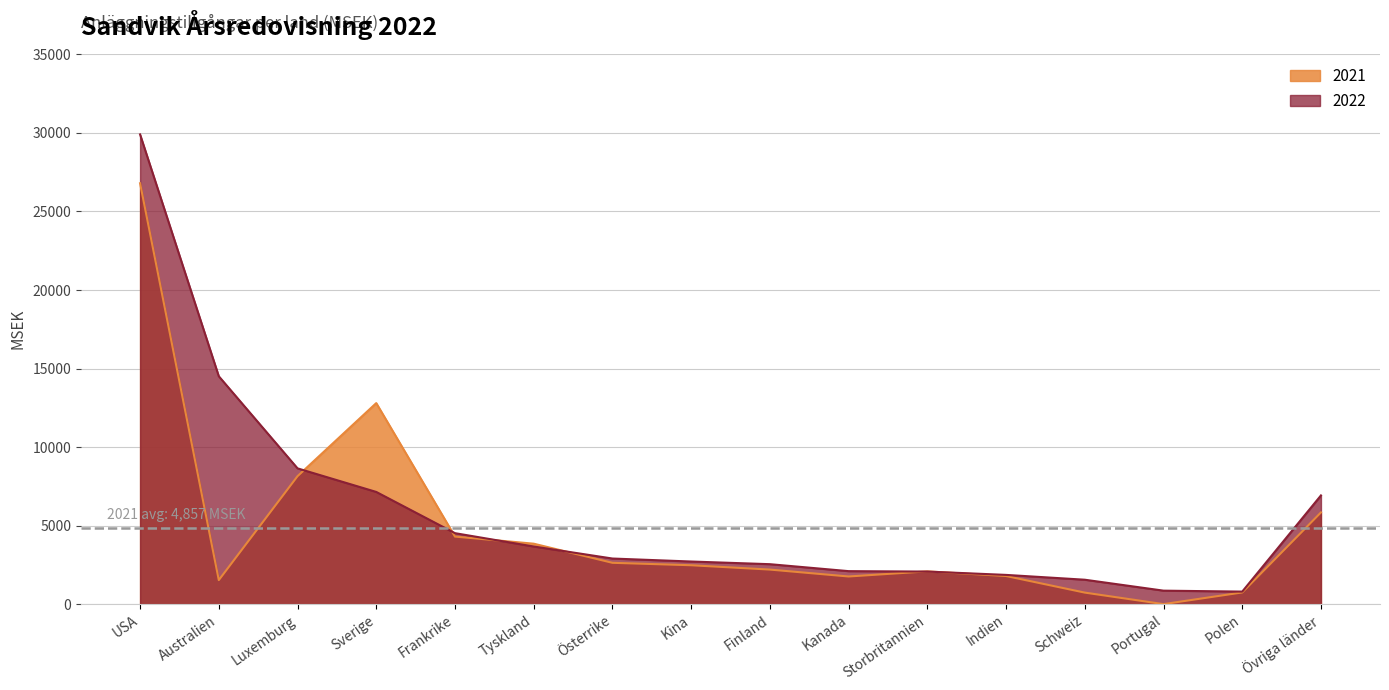

Rank the series by their average value, from highest to lowest.

2022, 2021